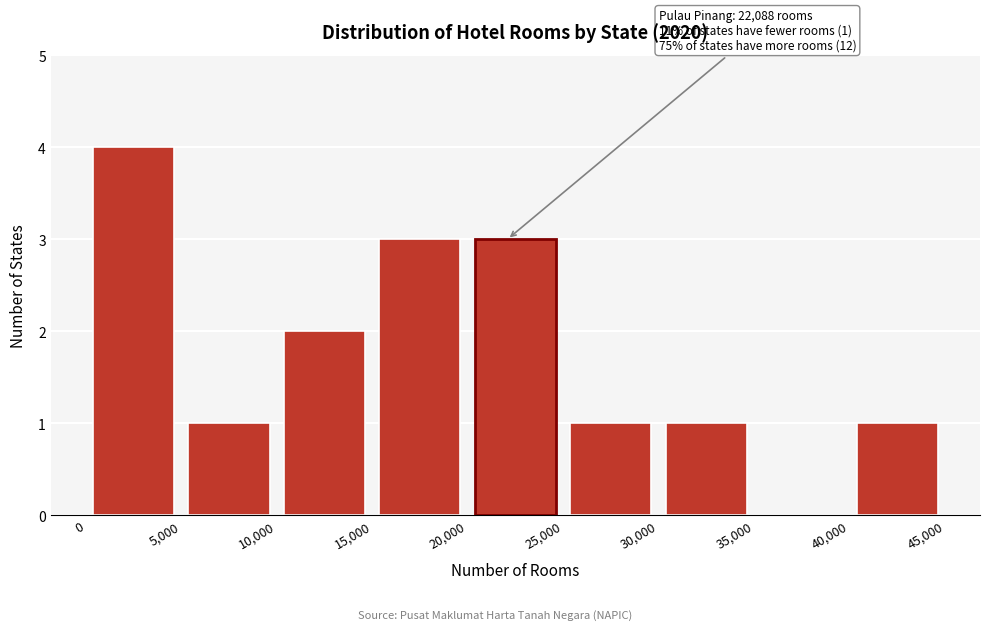

Over which range of the x-axis is the bar tallest?

0 to 5,000